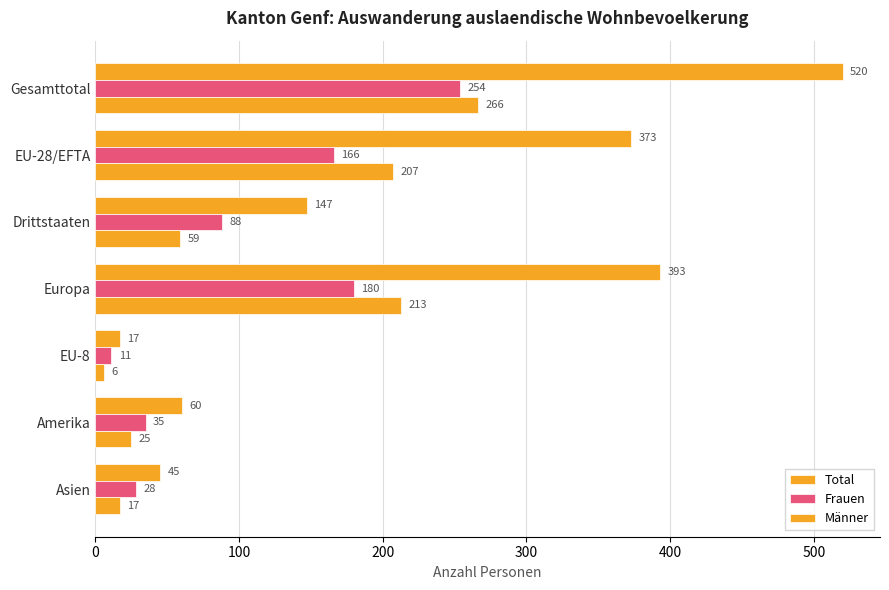

List the series in order of their peak value, lowest first.

Frauen, Männer, Total